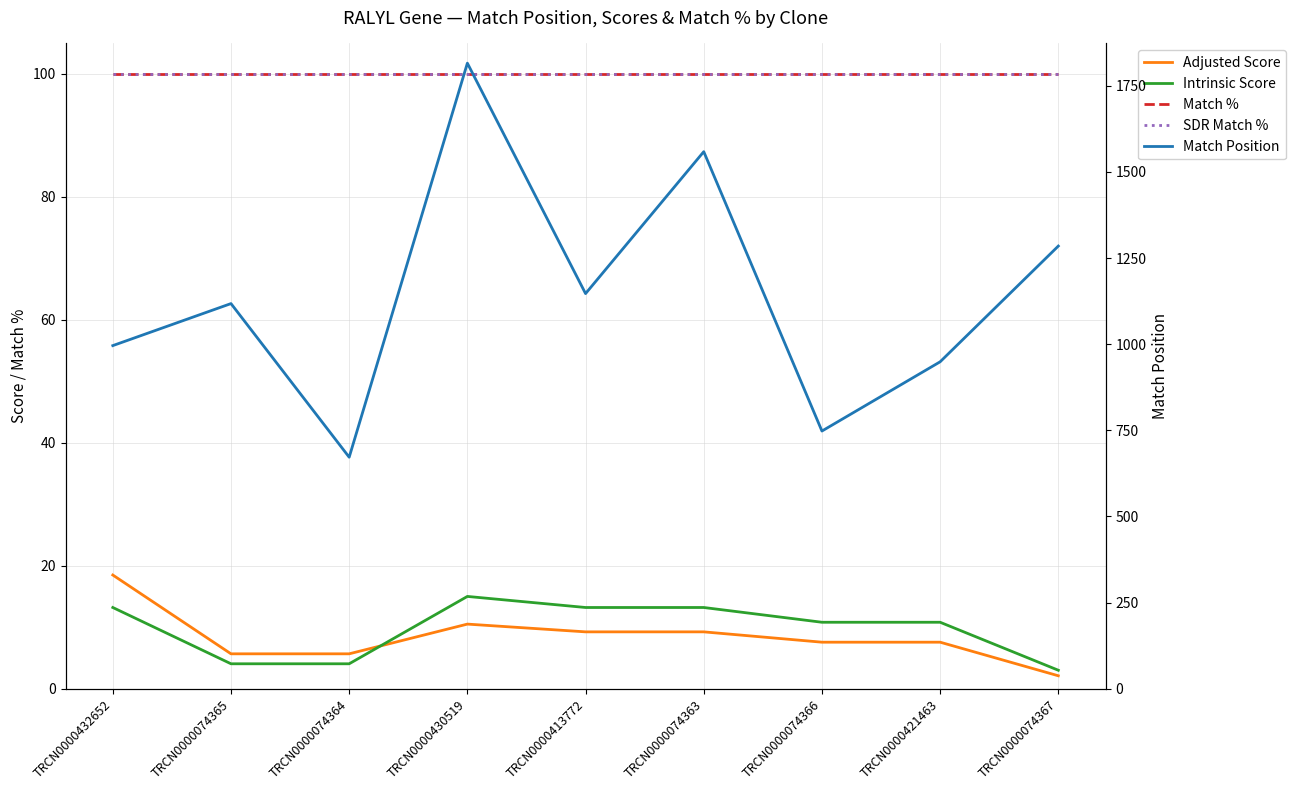

Rank the categories by Match Position value from highest to lowest.

TRCN0000430519, TRCN0000074363, TRCN0000074367, TRCN0000413772, TRCN0000074365, TRCN0000432652, TRCN0000421463, TRCN0000074366, TRCN0000074364